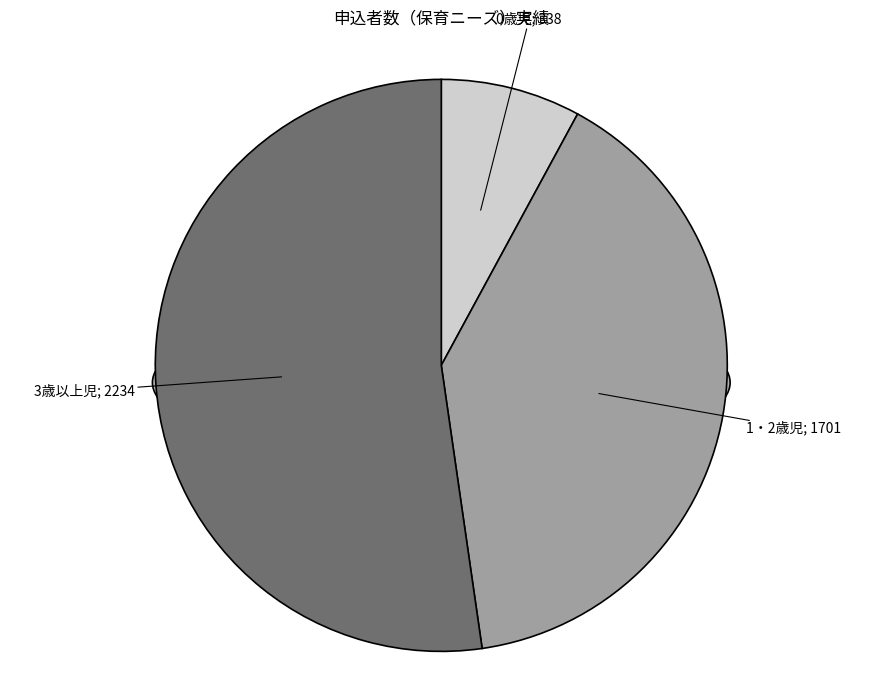

What is the change in value from 0歳児 to 3歳以上児?

+1896